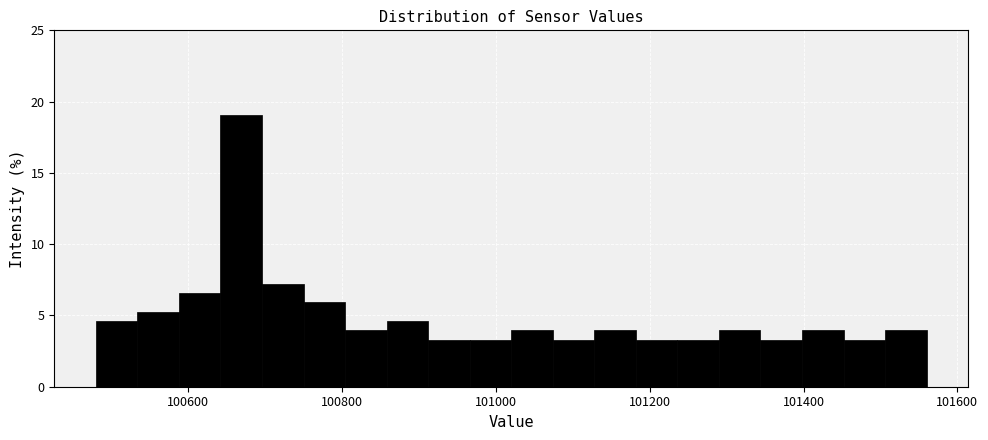

Read against the x-axis, roughly where is the centre of the tallest bar?

100660